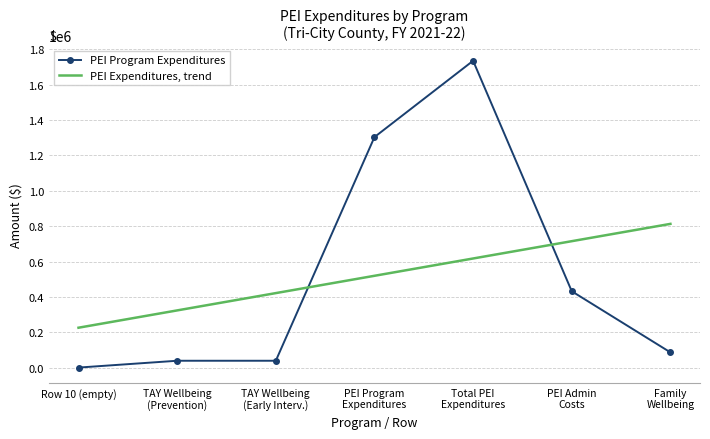

Which series has the largest range (max minus min)?

PEI Program Expenditures